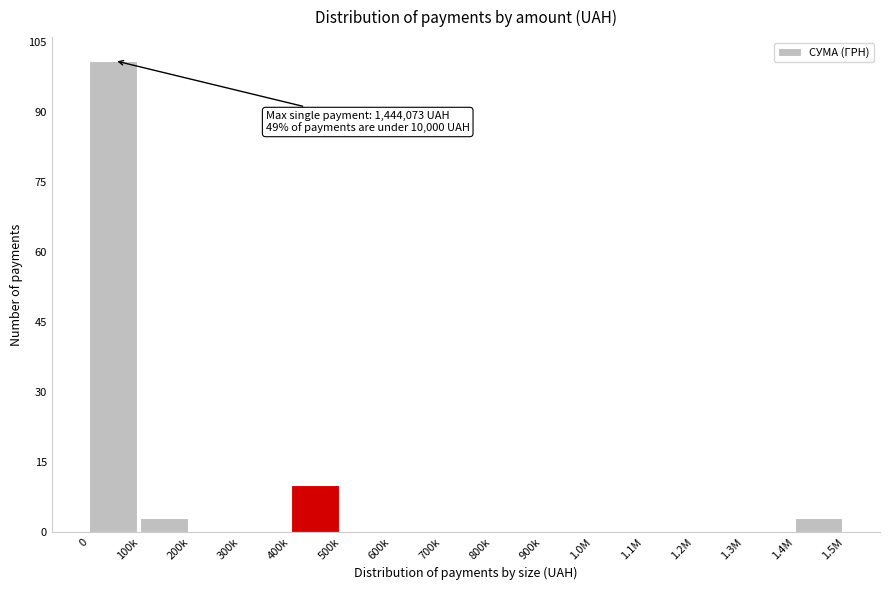

Reading left to right, transcribe all the data shown in this chart.

0=101	100k=3	200k=0	300k=0	400k=10	500k=0	600k=0	700k=0	800k=0	900k=0	1.0M=0	1.1M=0	1.2M=0	1.3M=0	1.4M=3